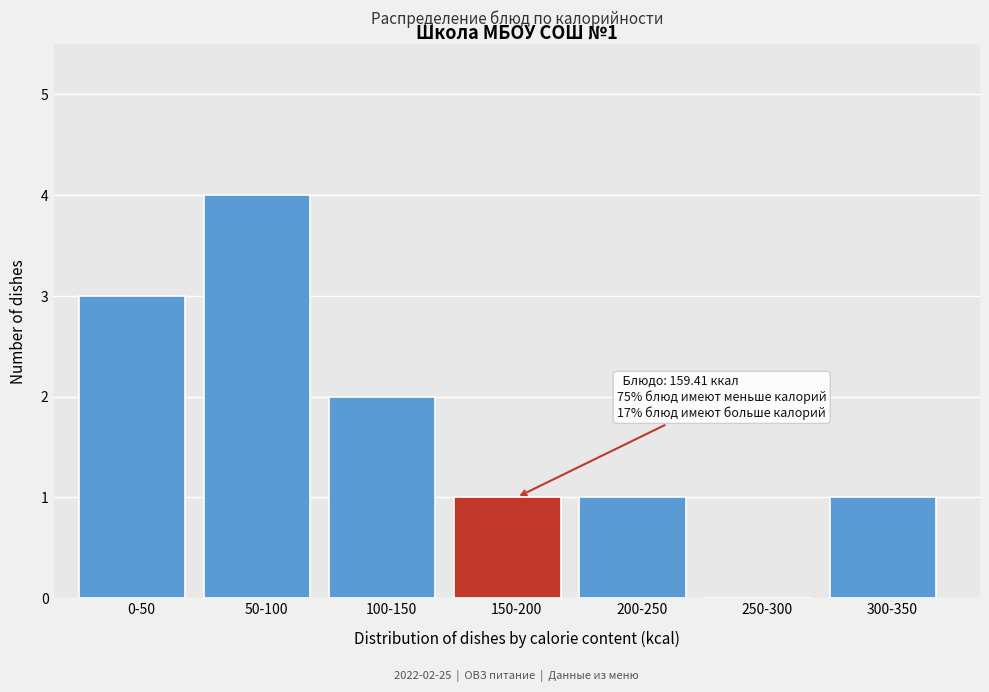

Reading left to right, transcribe all the data shown in this chart.

0-50=3	50-100=4	100-150=2	150-200=1	200-250=1	250-300=0	300-350=1